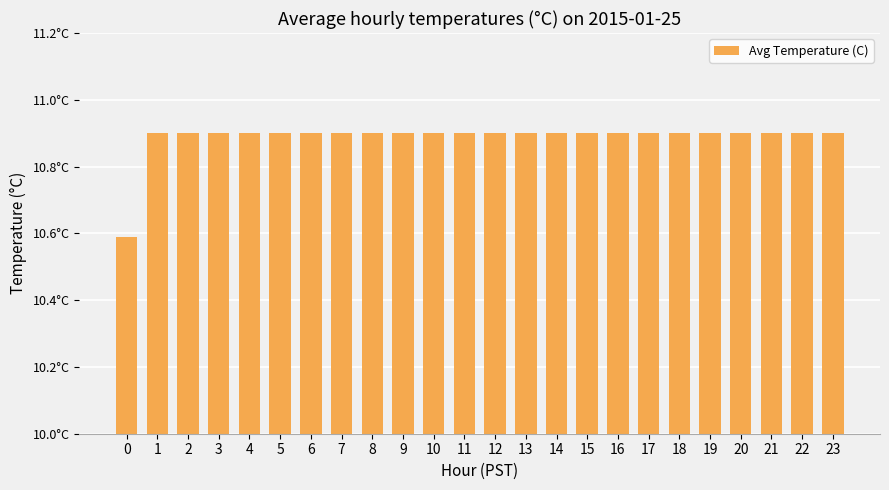

Approximately how many times larger is the value at 17 compared to 8?

1.0